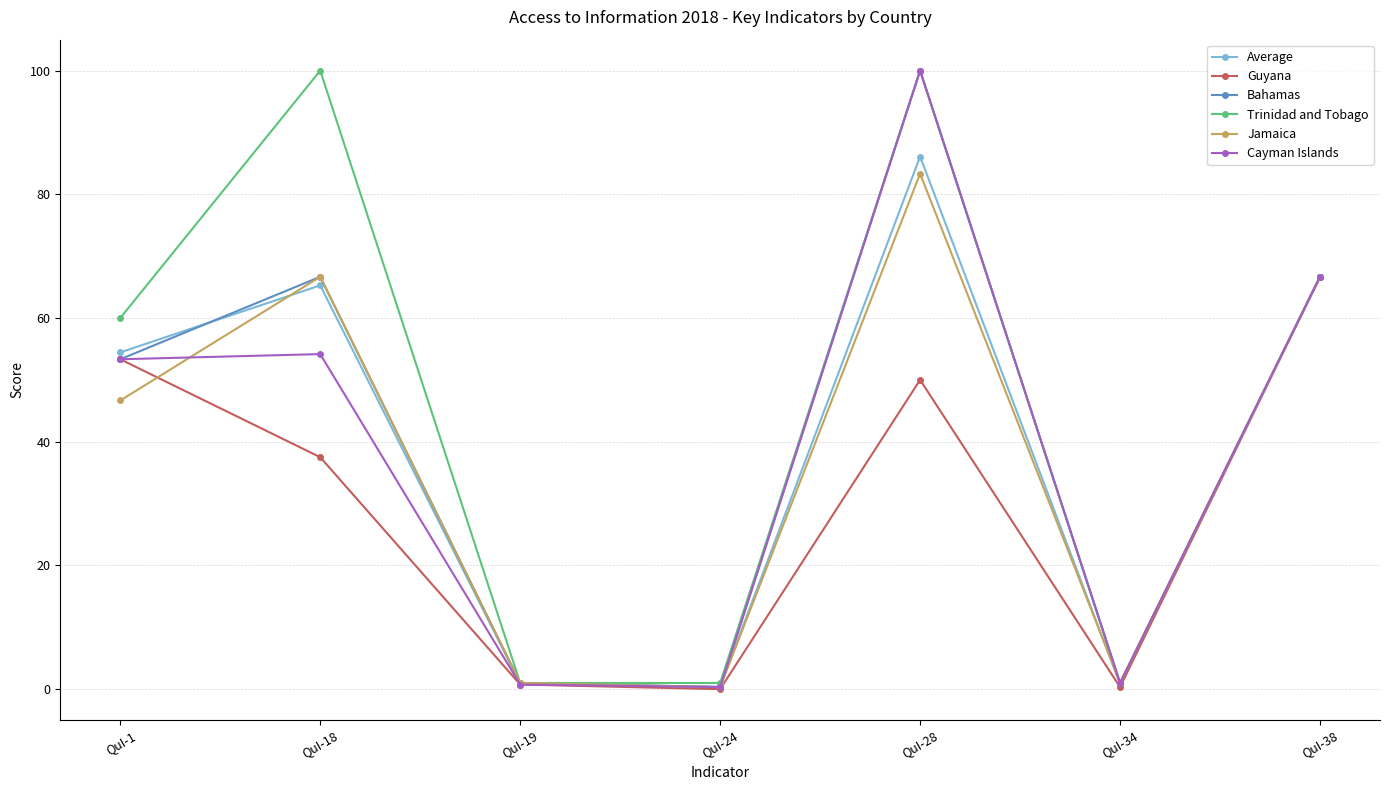

In Jamaica, how many points are higher than both neighbors (excluding endpoints)?

2